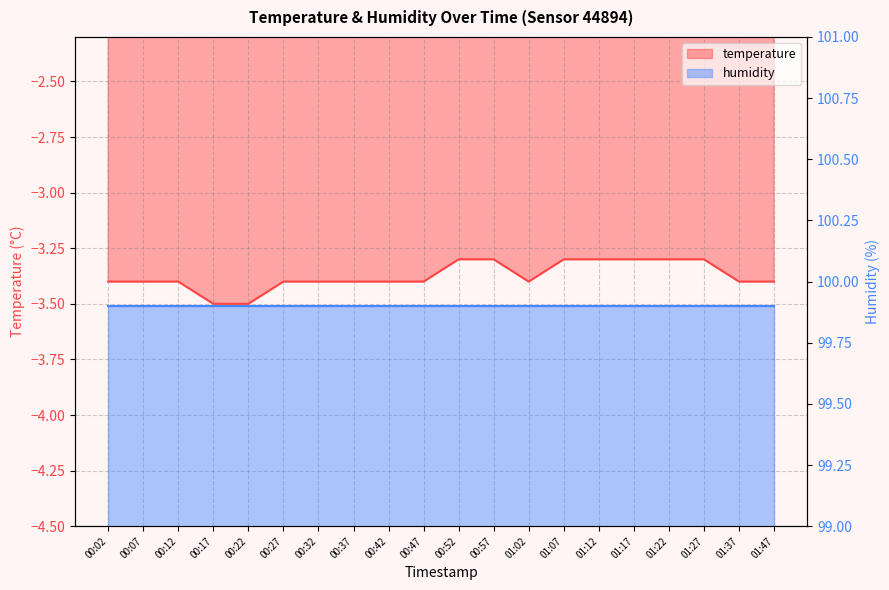

The value at 01:12 is -1.8. True or false?

False